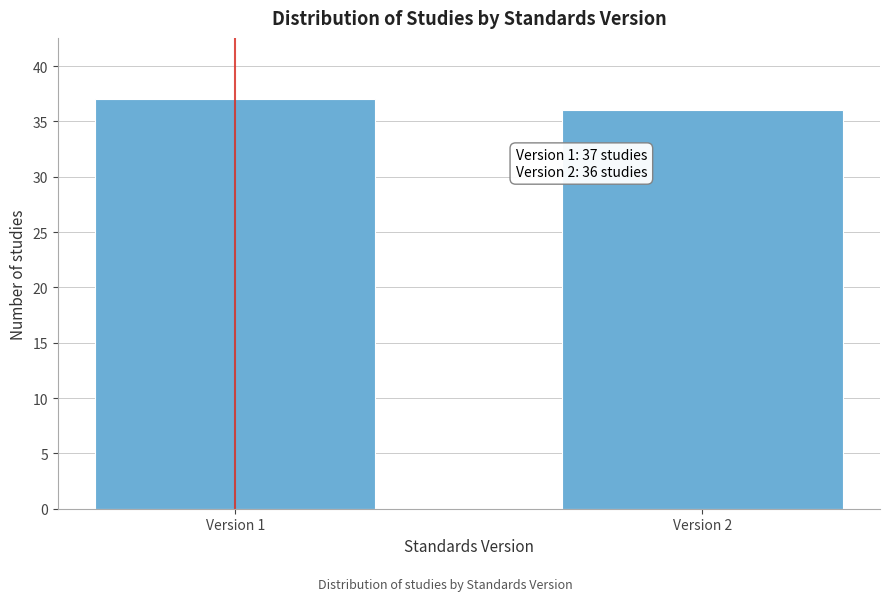

Reading left to right, extract all data points from this chart.

37	36